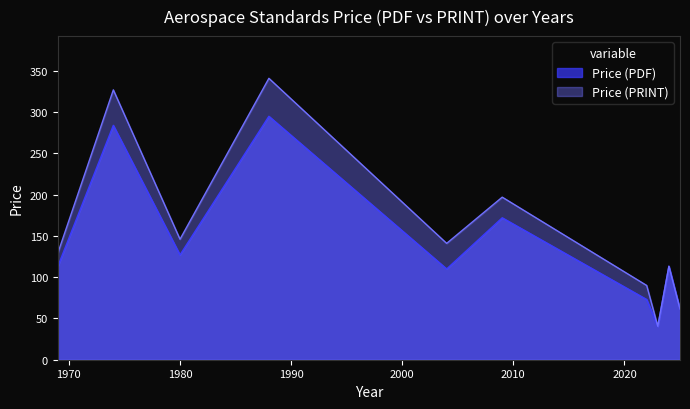

How many data points in Price (PRINT) are less than 141?

5